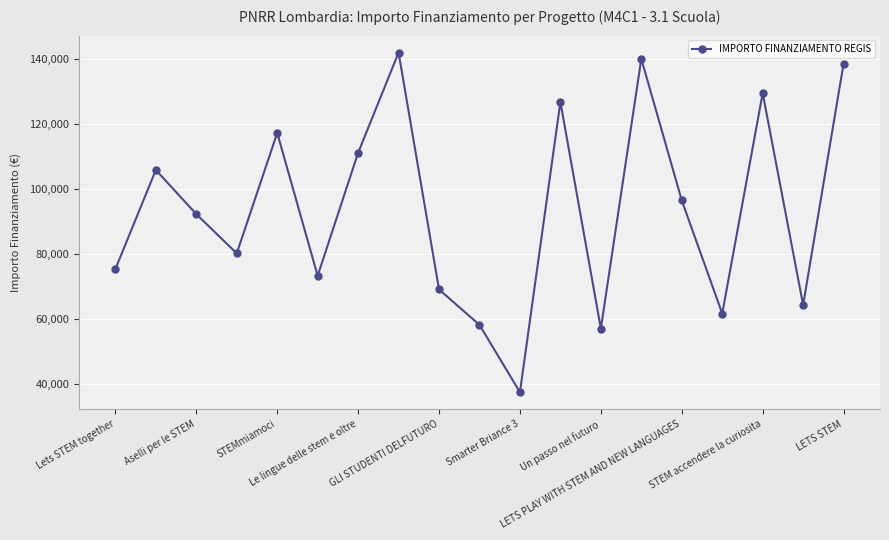

True or false: the data has more than 2 interior local peaks.

True